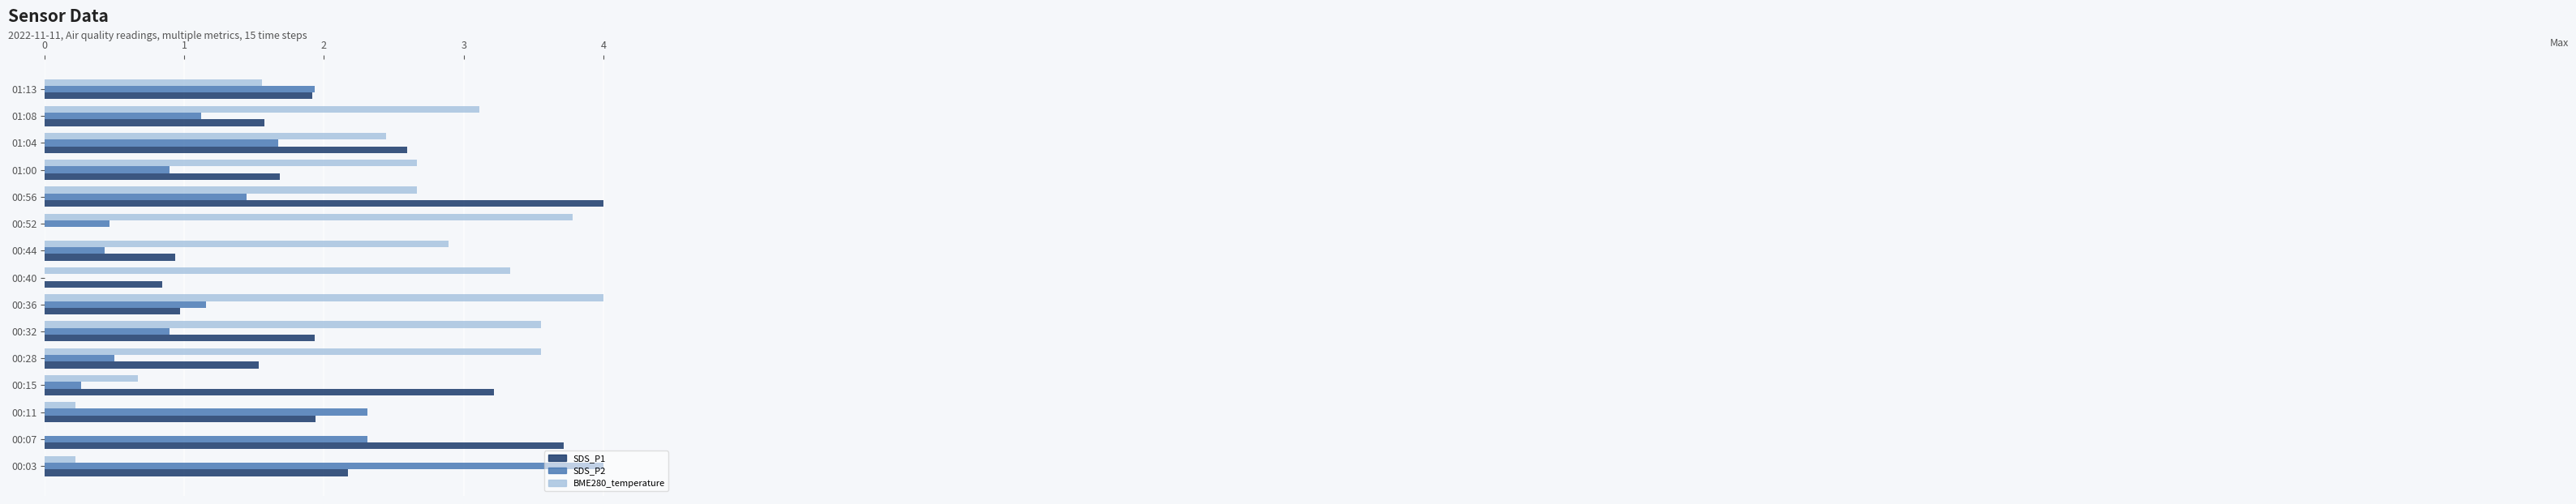

Between 00:11 and 00:28, which series saw the biggest shift?

BME280_temperature